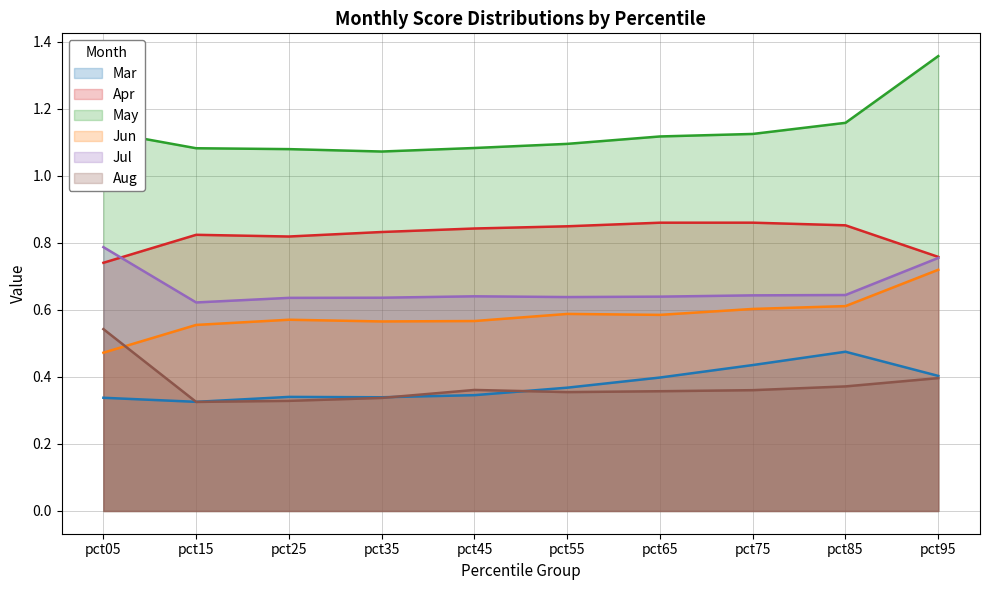

Where is Jul nearest to the value 0?

pct15